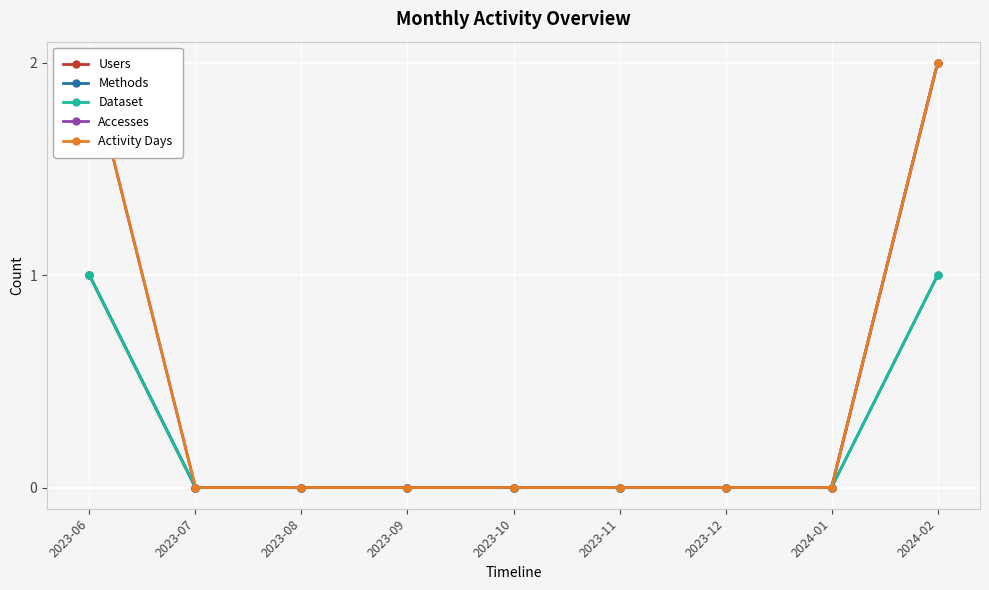

Reading right to left, list all the values displayed in this chart.

Users: 2	0	0	0	0	0	0	0	1
Methods: 1	0	0	0	0	0	0	0	1
Dataset: 1	0	0	0	0	0	0	0	1
Accesses: 2	0	0	0	0	0	0	0	2
Activity Days: 2	0	0	0	0	0	0	0	2